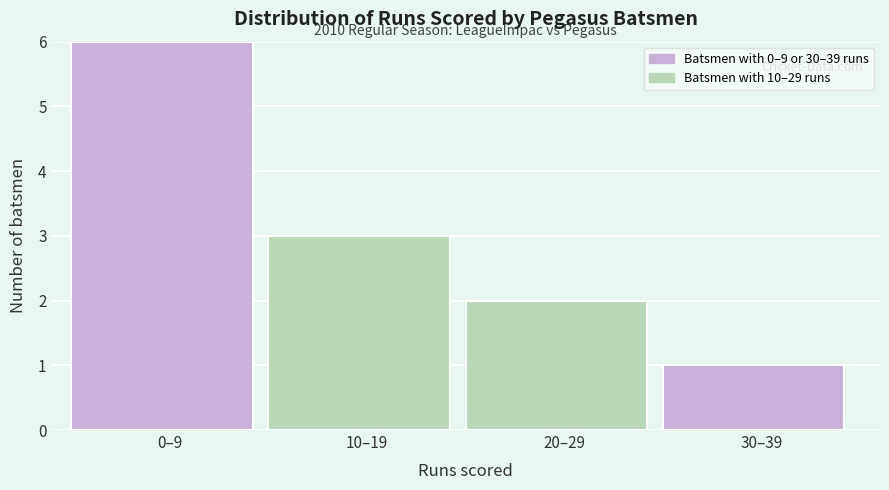

Reading left to right, transcribe all the data shown in this chart.

6	3	2	1